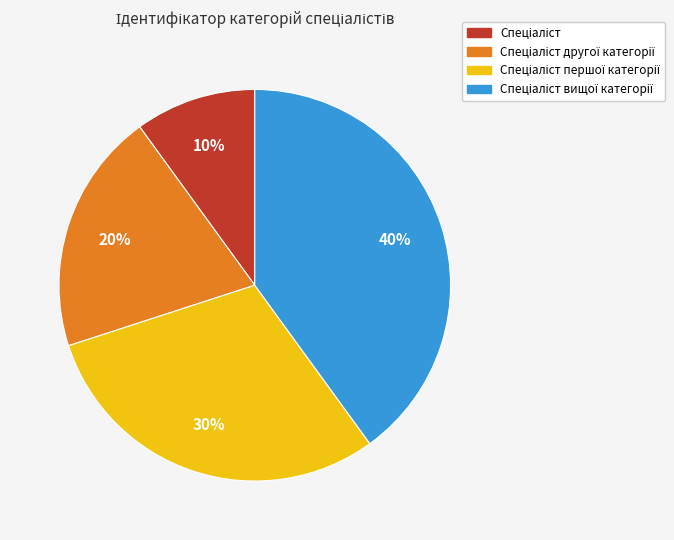

Is there any slice that represents more than half of the pie?

No